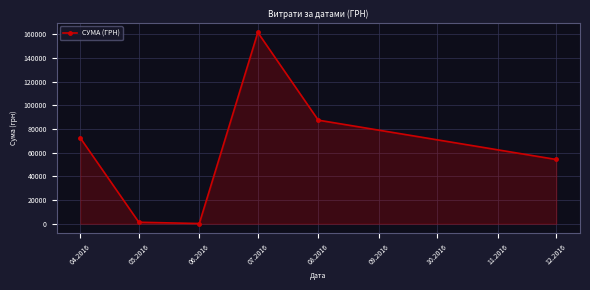

Does the chart have visible grid lines?

Yes